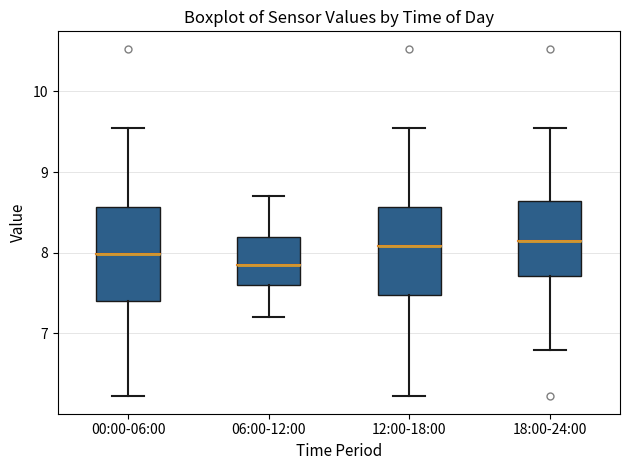

Where is the lower edge of the box for 00:00-06:00 on the y-axis? The values are not printed on the chart, so give them approximately, as read against the axis.

7.4